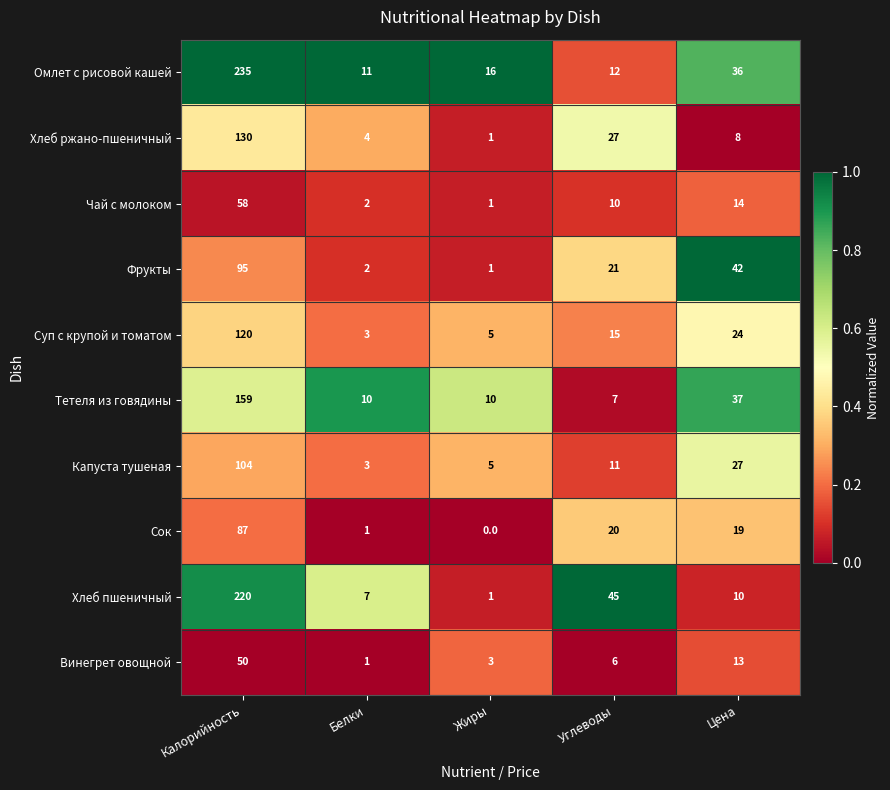

Where does the Фрукты series first go above 21?

Калорийность